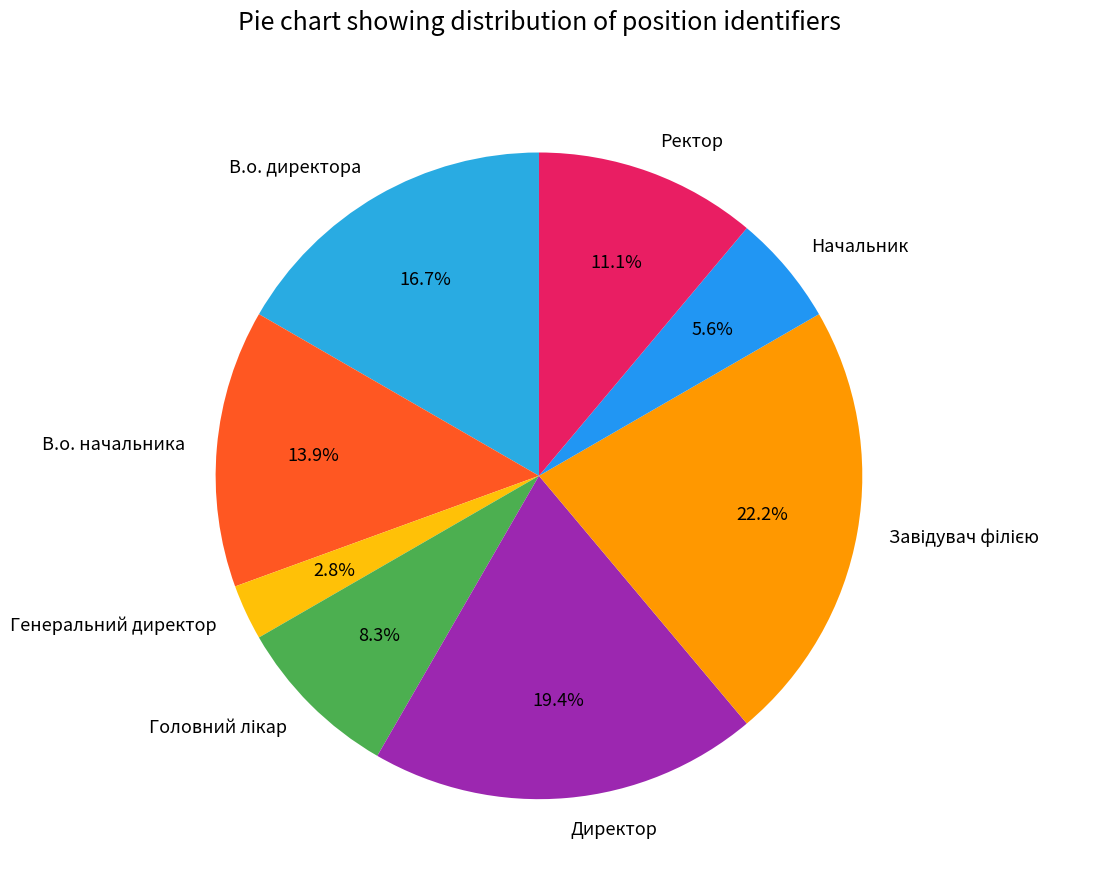

True or false: Ректор accounts for 11% of the total.

True